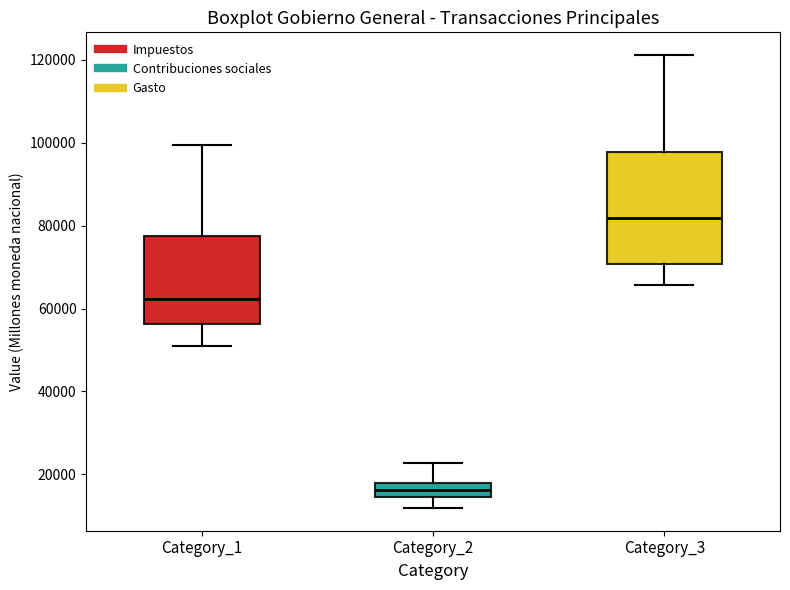

Reading left to right, transcribe this box plot: for each box, give where its median line is, the range the box spans, and where its two whiskers end, as read against the y-axis. The values are not printed on the chart, so give them approximately, as read against the axis.

Category_1: median 62000, box 56000 to 78000, whiskers 50000 to 100000
Category_2: median 16000, box 14000 to 18000, whiskers 12000 to 22000
Category_3: median 82000, box 70000 to 98000, whiskers 66000 to 122000